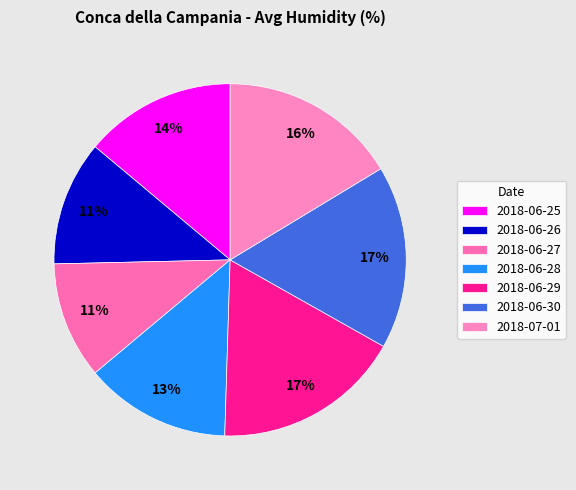

Combined, do 2018-06-27 and 2018-06-29 account for over 50%?

No